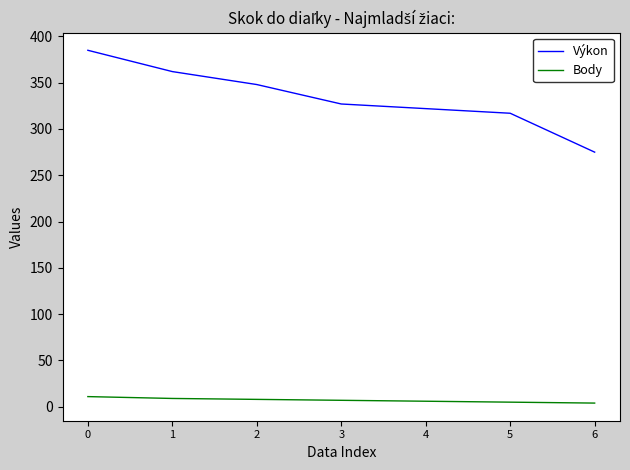

What is the highest value of the Výkon series?

385